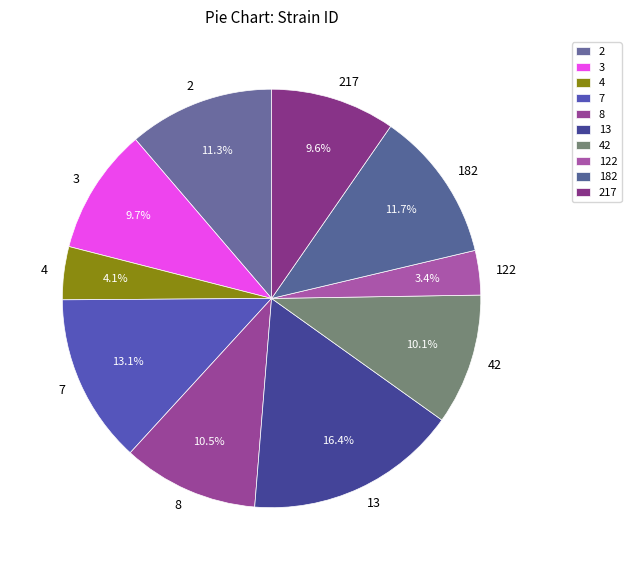

True or false: 2 accounts for 11% of the total.

True